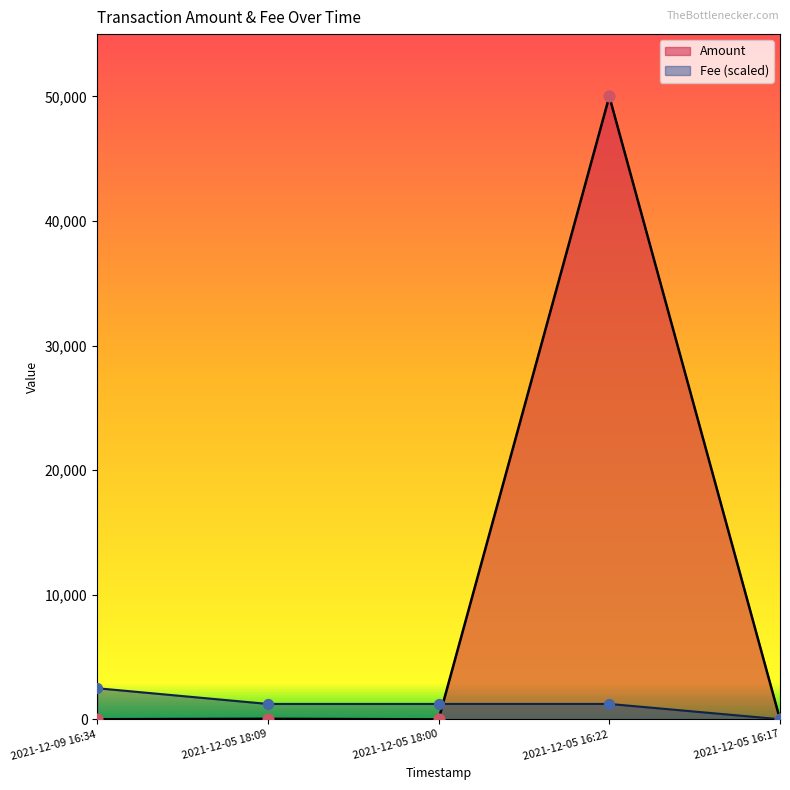

What are all the series names shown in the legend?

Amount, Fee (scaled)